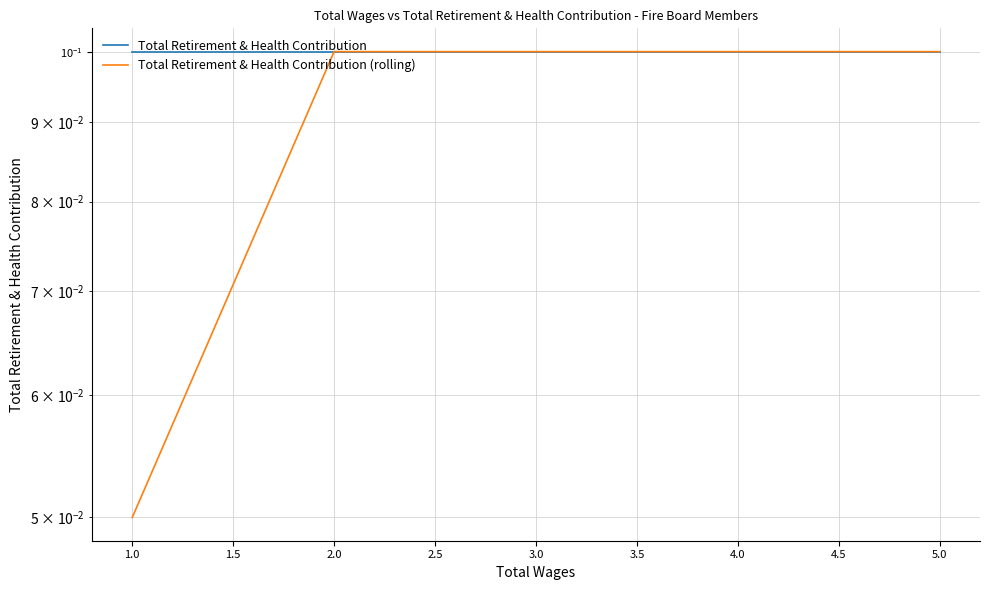

The value of Total Retirement & Health Contribution (rolling) at 2.5 is 0.2. True or false?

False